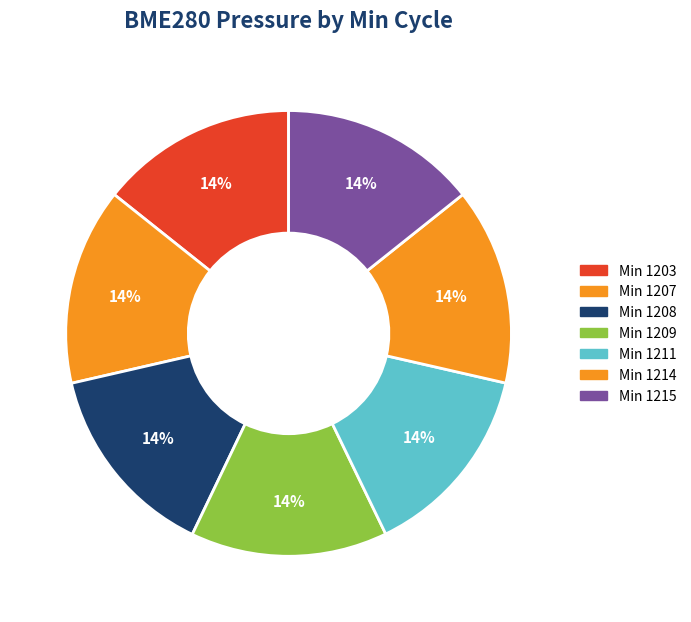

How many segments does this pie chart have?

7